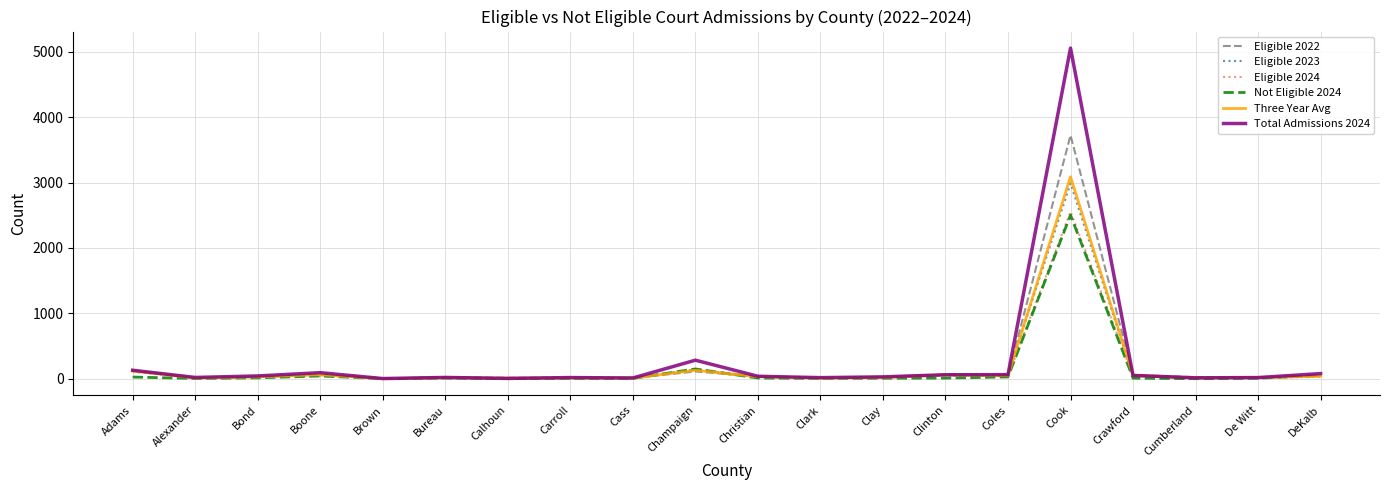

What value does the Eligible 2023 series have at Clinton?

64.0